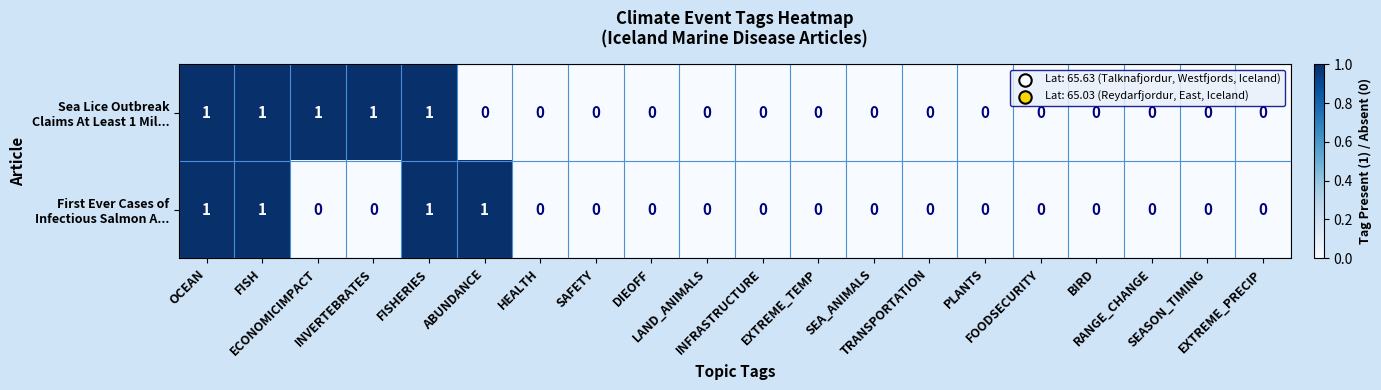

At how many categories does at least one series exceed 0?

6